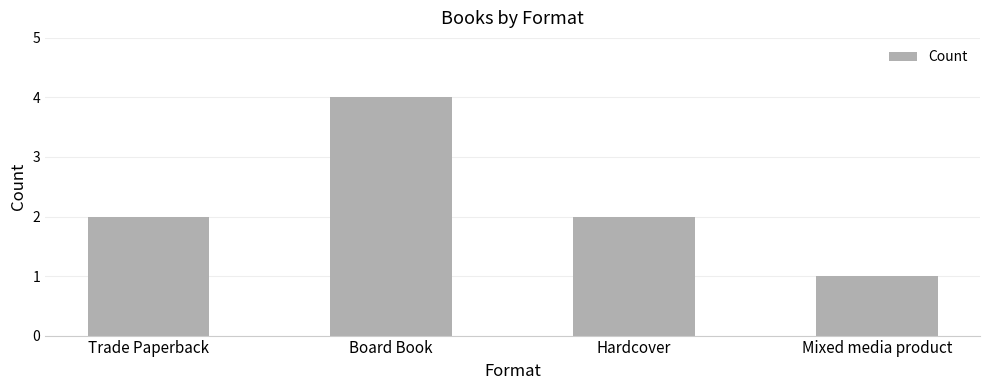

What is the ratio of the value at Hardcover to the value at Trade Paperback?

1.0